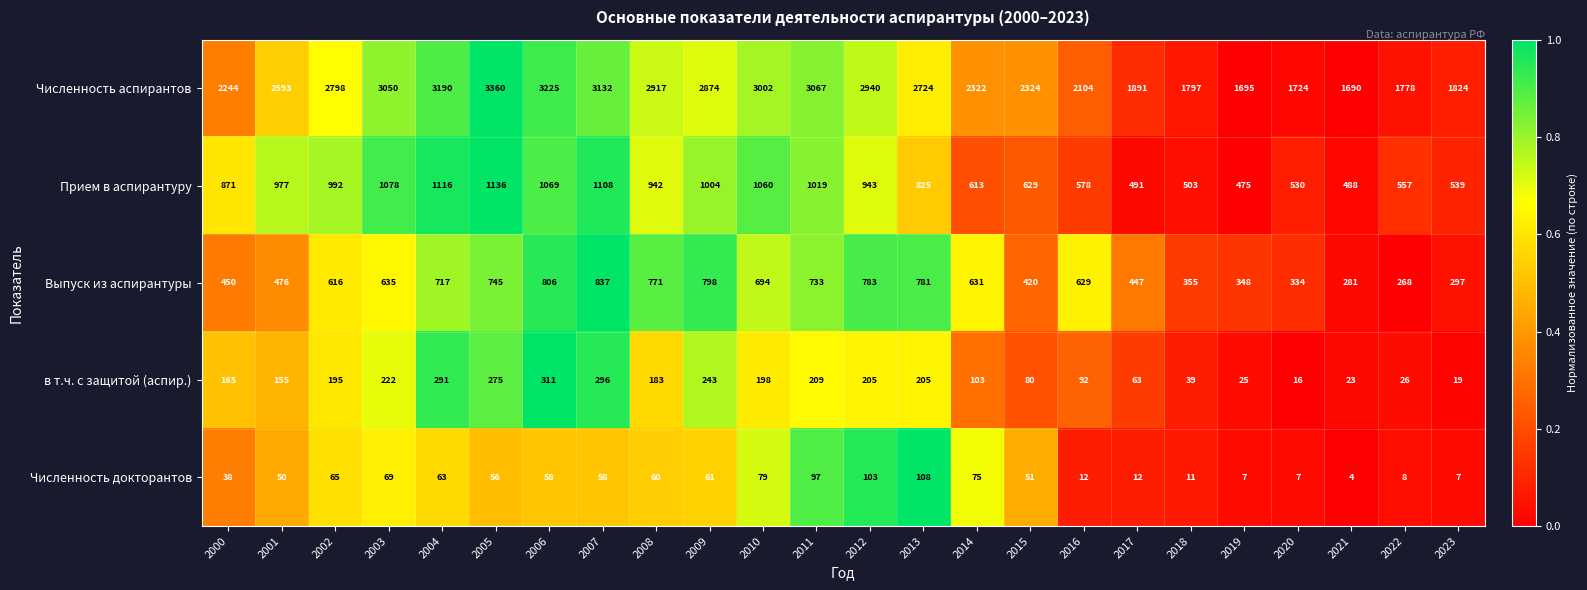

List the labels in order of Численность аспирантов value, largest first.

2005, 2006, 2004, 2007, 2011, 2003, 2010, 2012, 2008, 2009, 2002, 2013, 2001, 2015, 2014, 2000, 2016, 2017, 2023, 2018, 2022, 2020, 2019, 2021